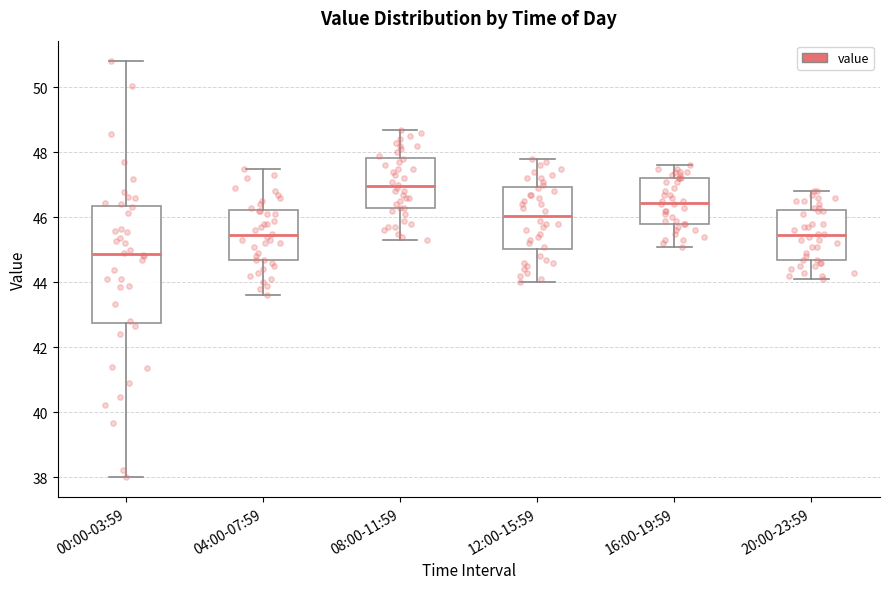

Reading left to right, transcribe this box plot: for each box, give where its median line is, the range the box spans, and where its two whiskers end, as read against the y-axis. The values are not printed on the chart, so give them approximately, as read against the axis.

00:00-03:59: median 44.8, box 42.8 to 46.4, whiskers 38.0 to 50.8
04:00-07:59: median 45.4, box 44.6 to 46.2, whiskers 43.6 to 47.6
08:00-11:59: median 47.0, box 46.2 to 47.8, whiskers 45.4 to 48.8
12:00-15:59: median 46.0, box 45.0 to 47.0, whiskers 44.0 to 47.8
16:00-19:59: median 46.4, box 45.8 to 47.2, whiskers 45.2 to 47.6
20:00-23:59: median 45.4, box 44.6 to 46.2, whiskers 44.2 to 46.8